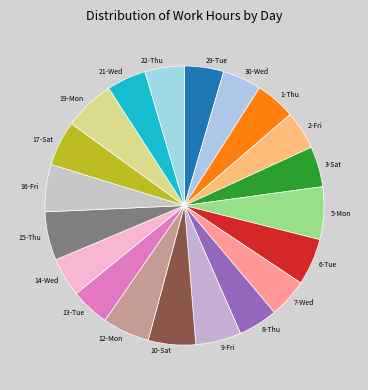

Count the number of slices in the pie.

20